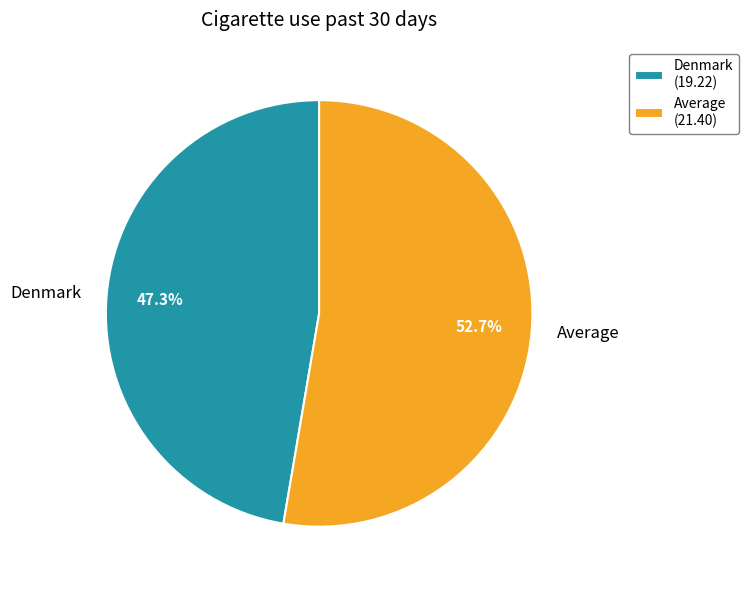

To the nearest percent, what percentage of the pie is Average?

53%